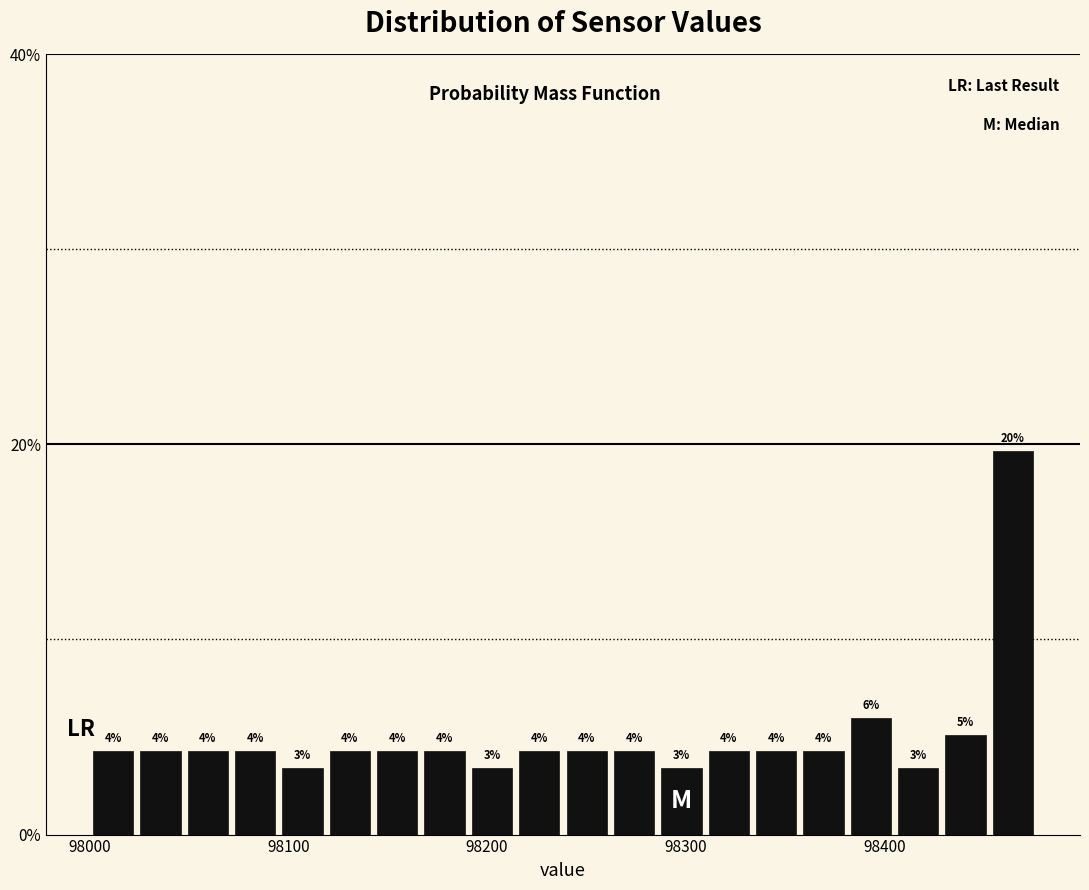

Around what value on the x-axis is the tallest bar? Give the approximate position of its centre, as read against the axis.

98460